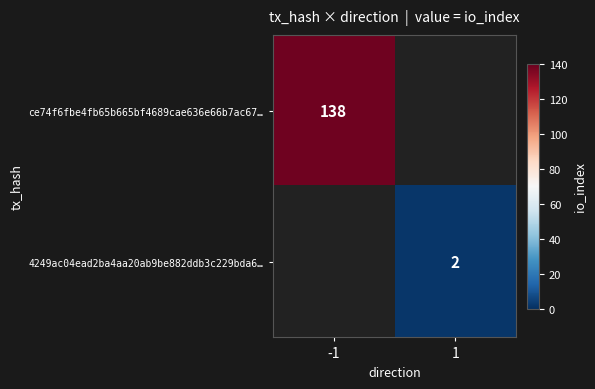

True or false: ce74f6fbe4fb65b665bf4689cae636e66b7ac67… has a value of 188 at -1.

False